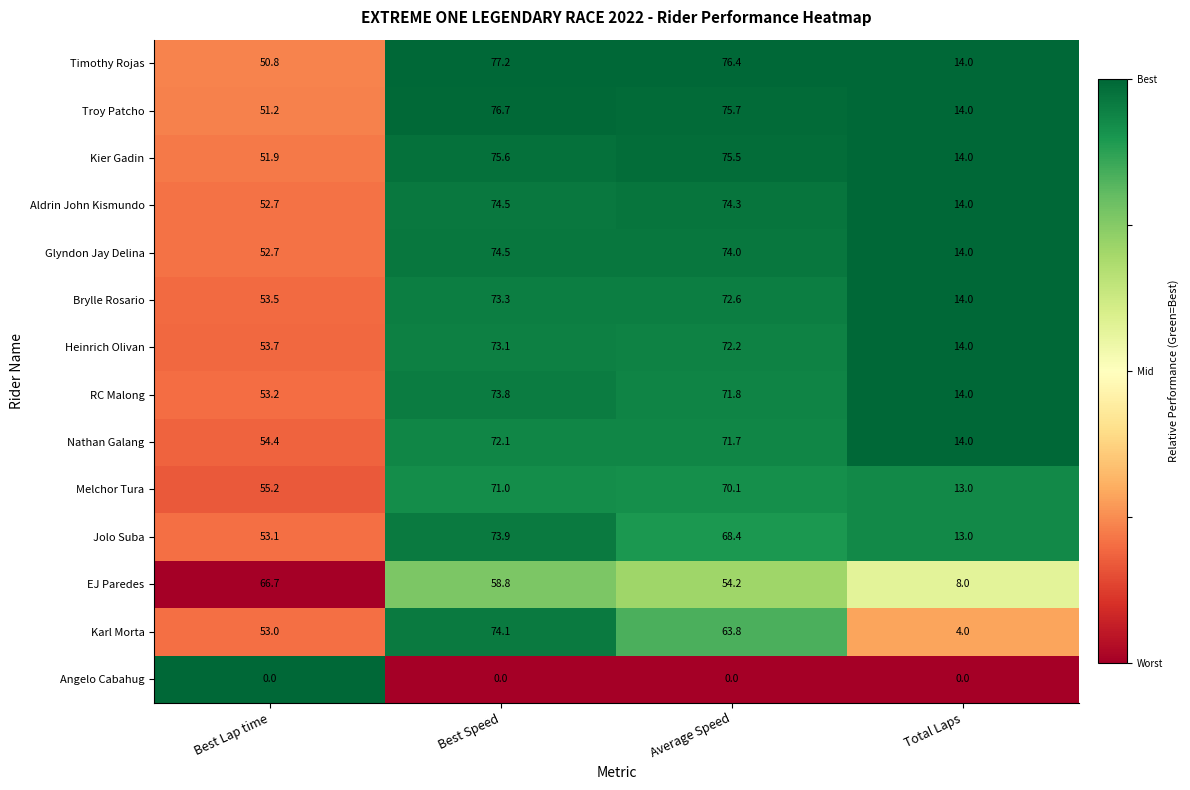

At which label is Brylle Rosario closest to 43?

Best Lap time